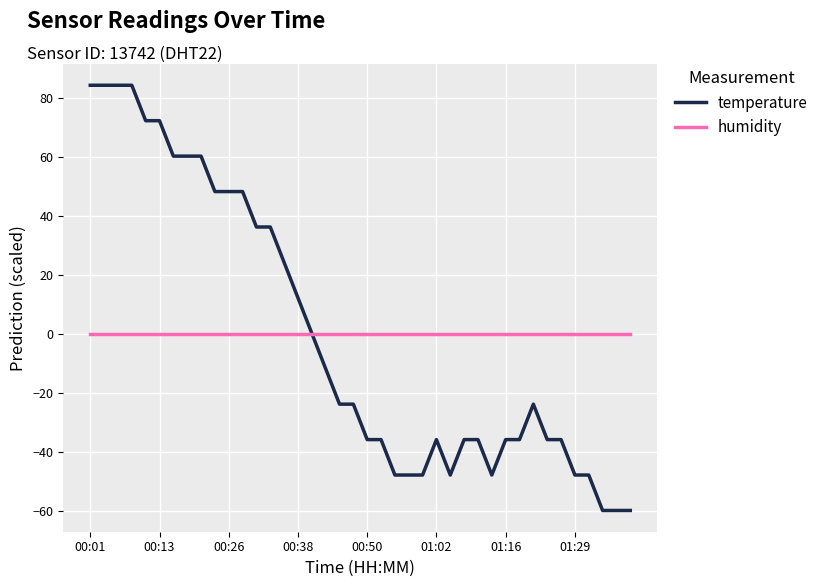

What is the greatest value displayed?

84.3